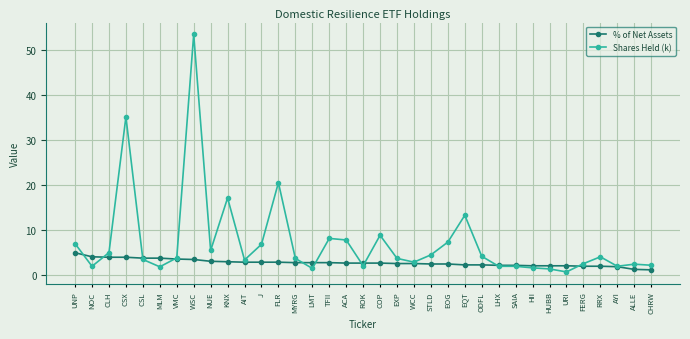

Is it true that Shares Held (k) equals 3.7 at MYRG?

True